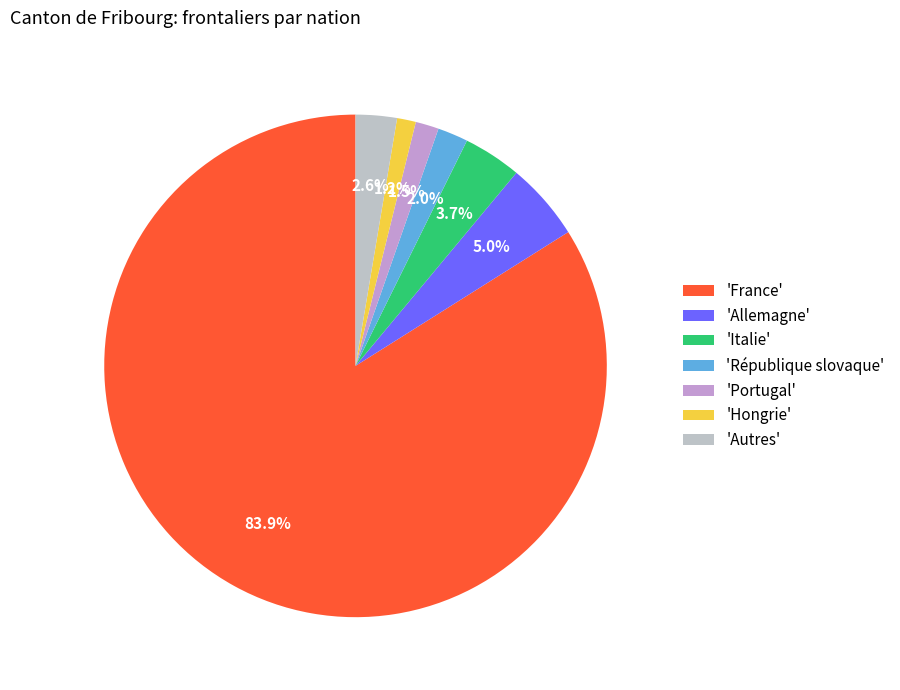

What is the total percentage of 'République slovaque' and 'Portugal'?

3.5%